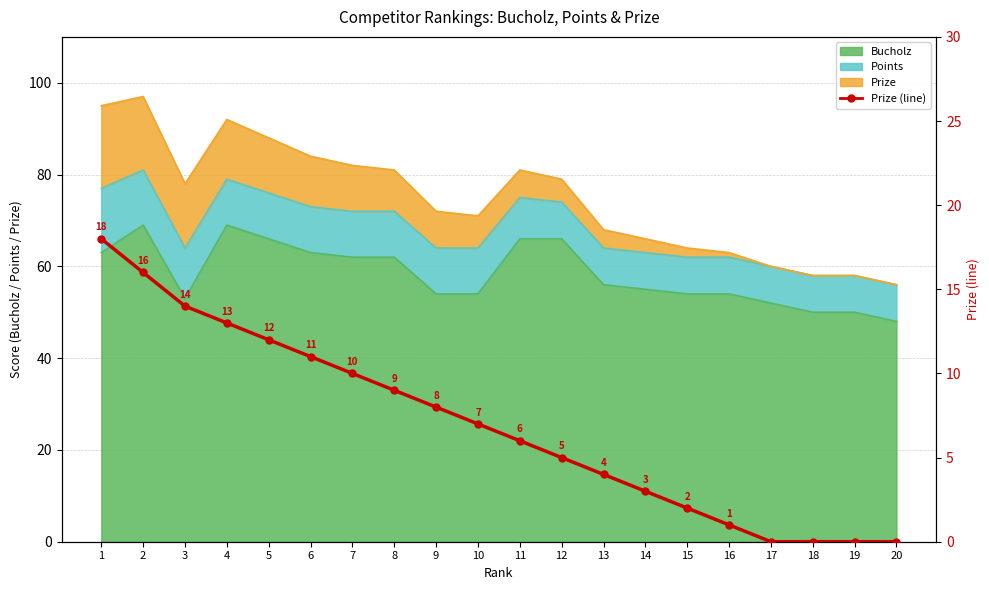

At which label does the data first exceed 7?

1